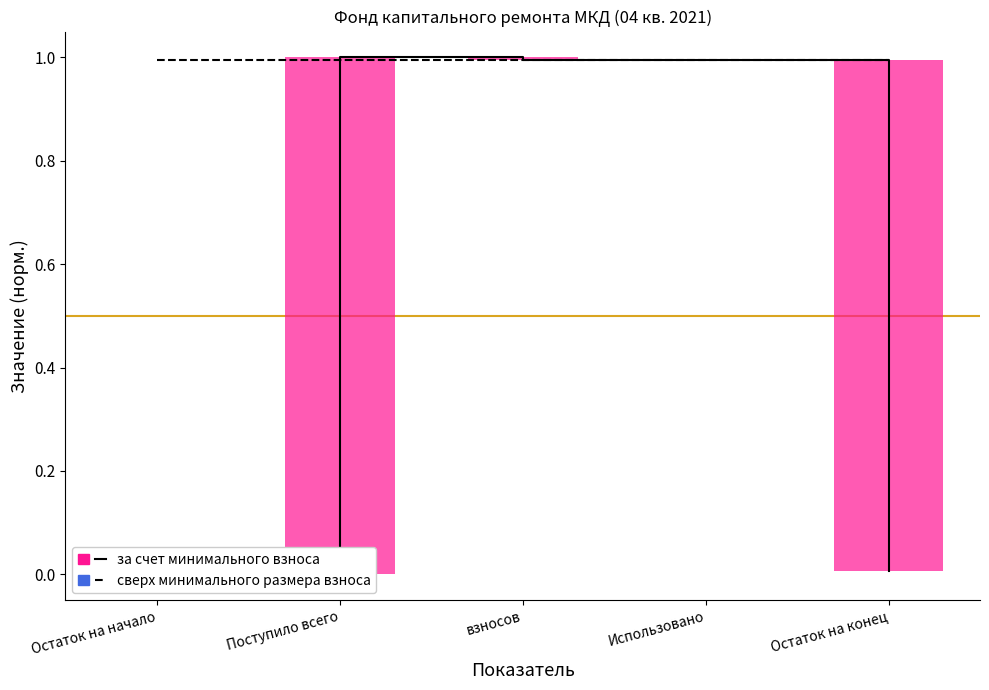

Which series has the largest total across all categories?

сверх минимального размера взноса